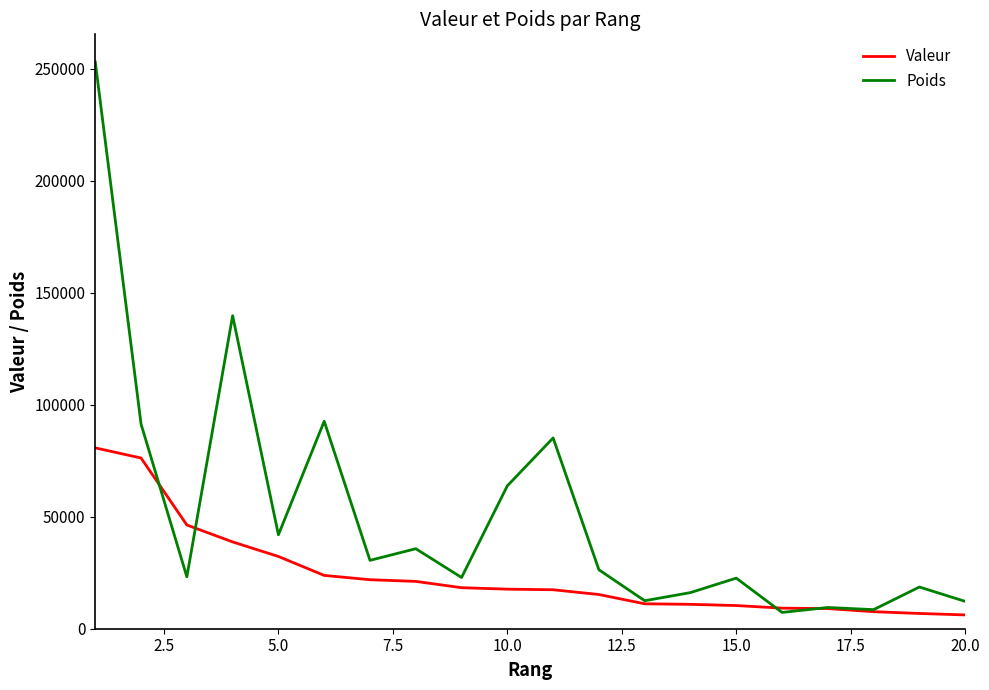

What is the minimum value for Valeur?

6157.3